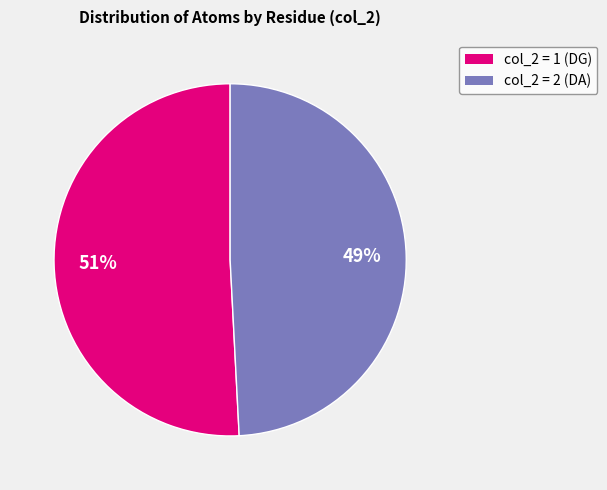

Does any single category account for the majority?

Yes